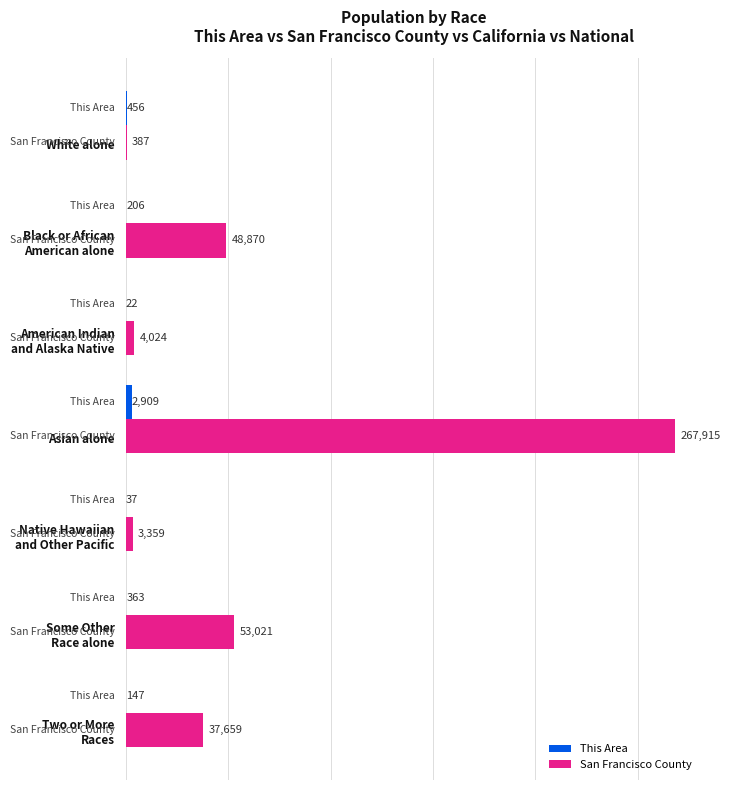

What is the highest value of the San Francisco County series?

267915